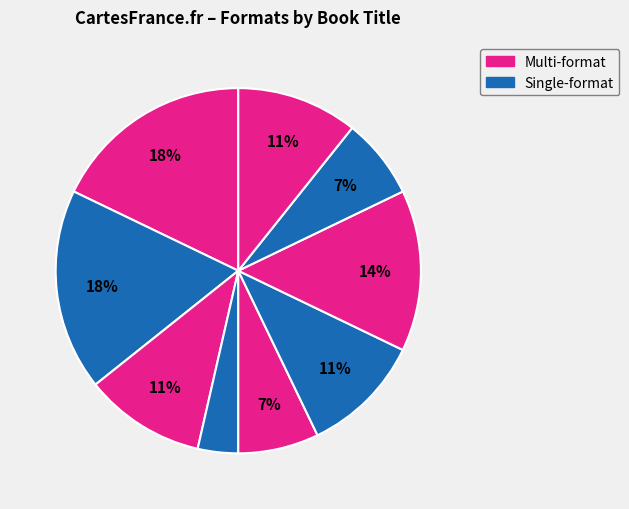

To the nearest percent, what is the average slice percentage?

11%